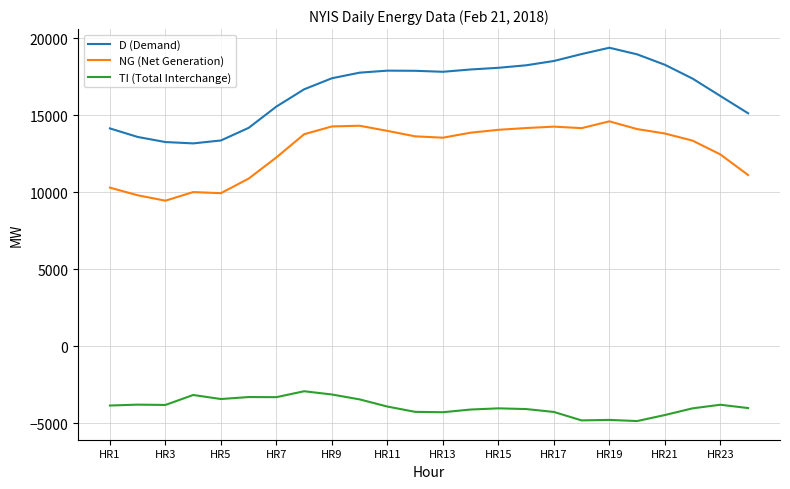

Which series has the largest total across all categories?

D (Demand)